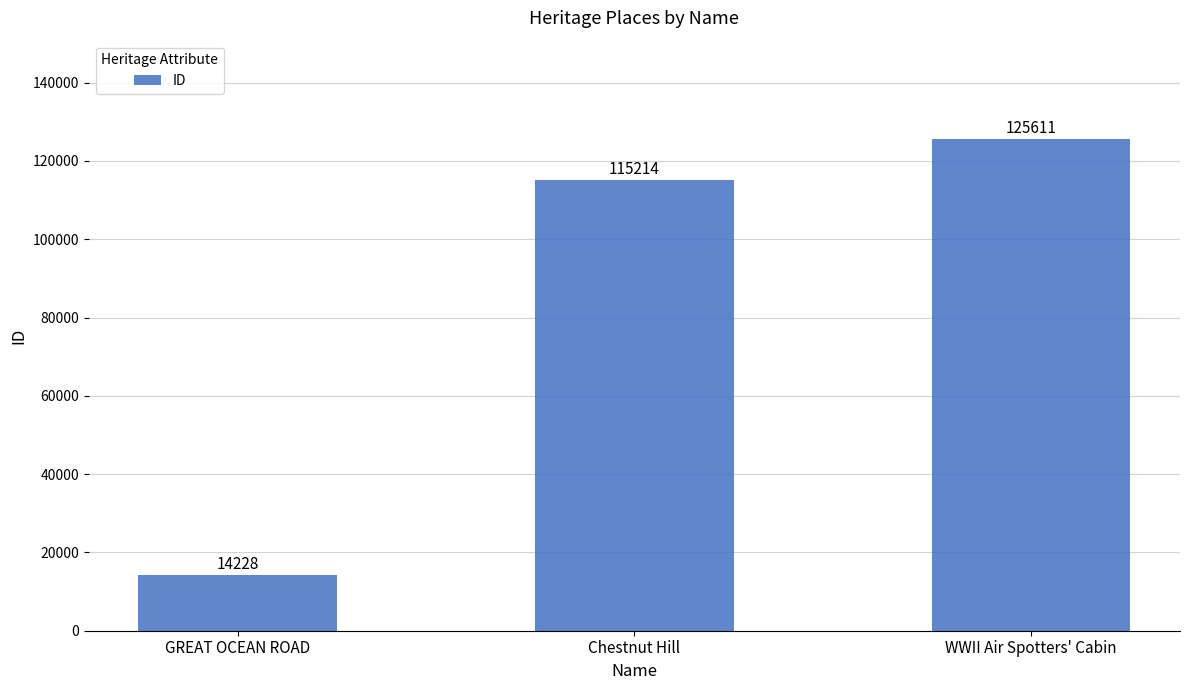

What is the smallest value displayed?

14228